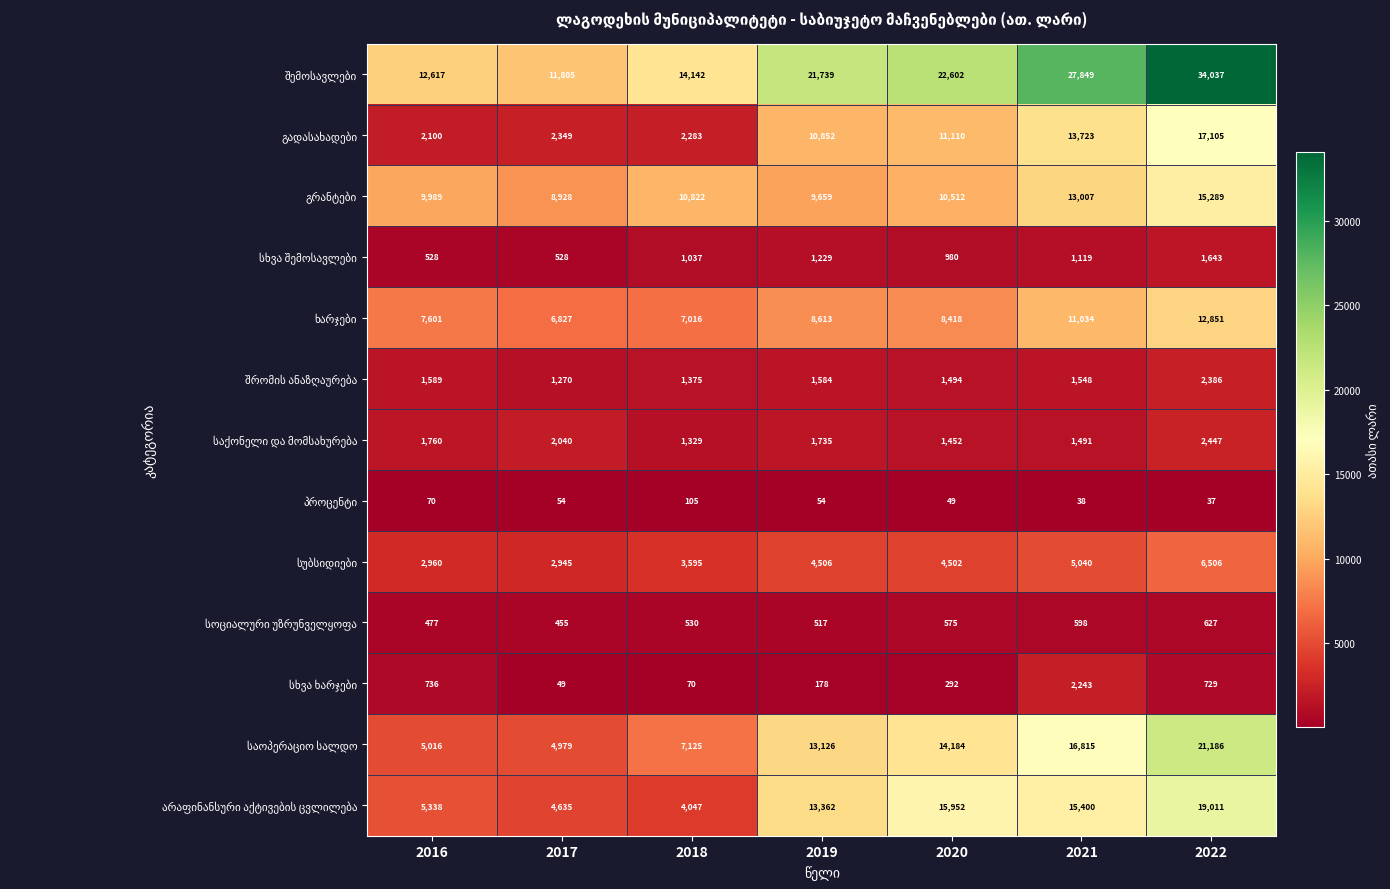

At which category does the chart reach its peak across all series?

2022